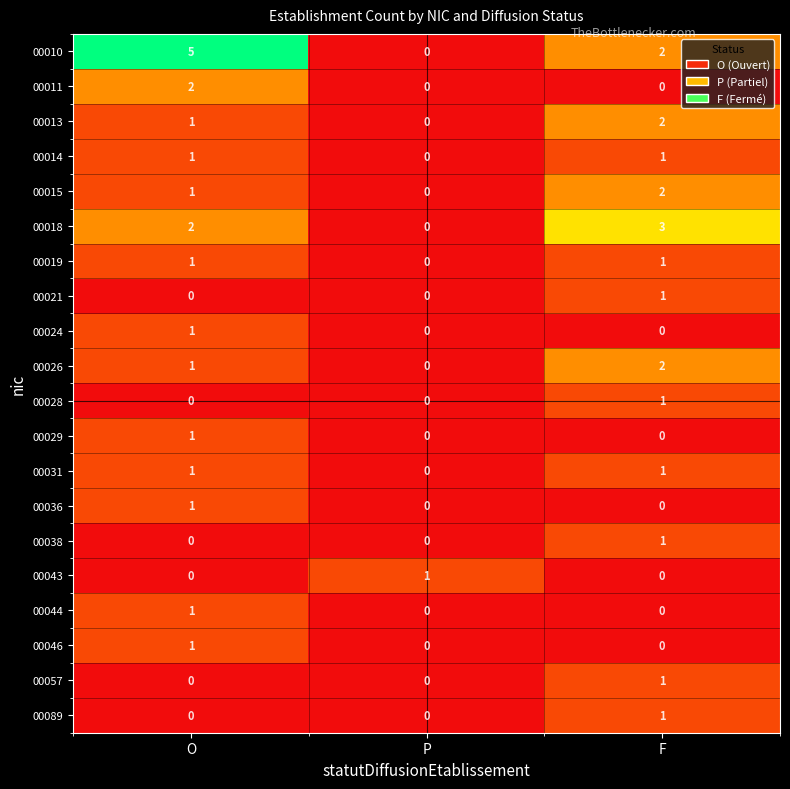

Is the value of 00014 at P greater than the value of 00028 at F?

No